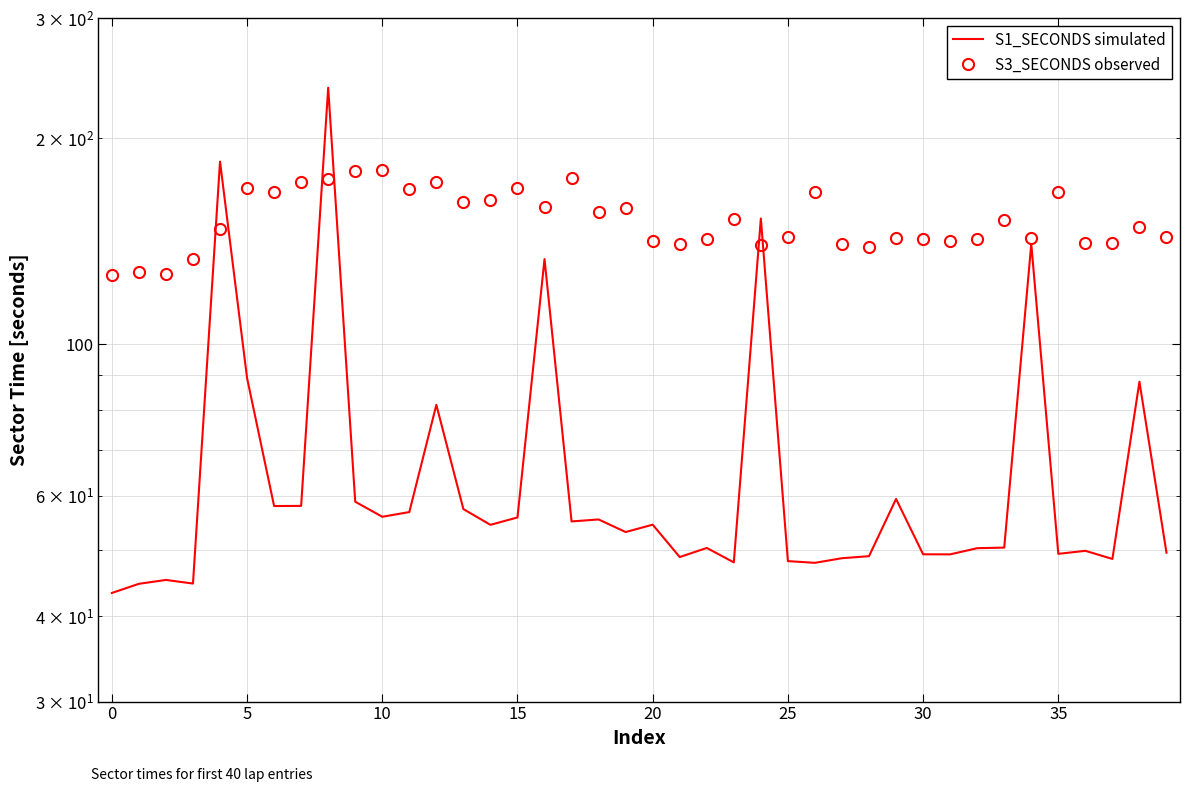

What is the value of the S1_SECONDS simulated point at the 16th from the left?

184.9